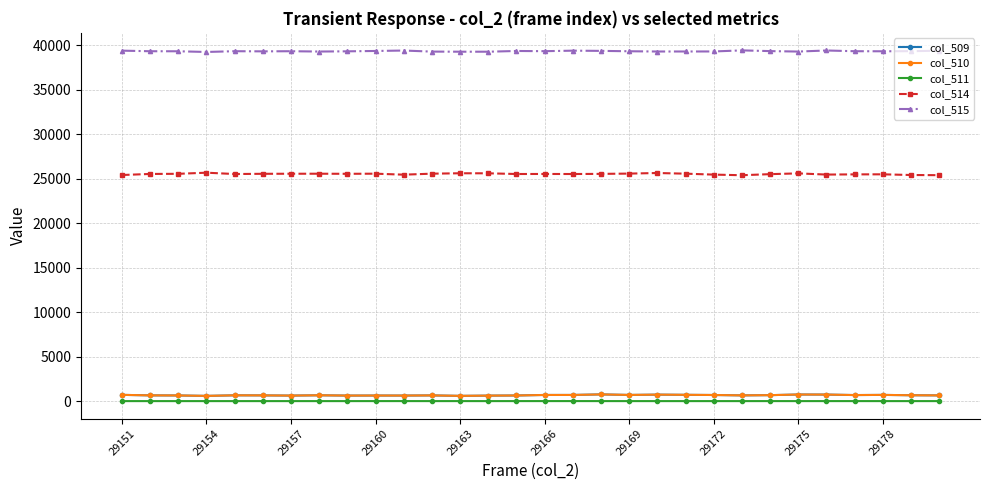

Which series has the largest range (max minus min)?

col_514